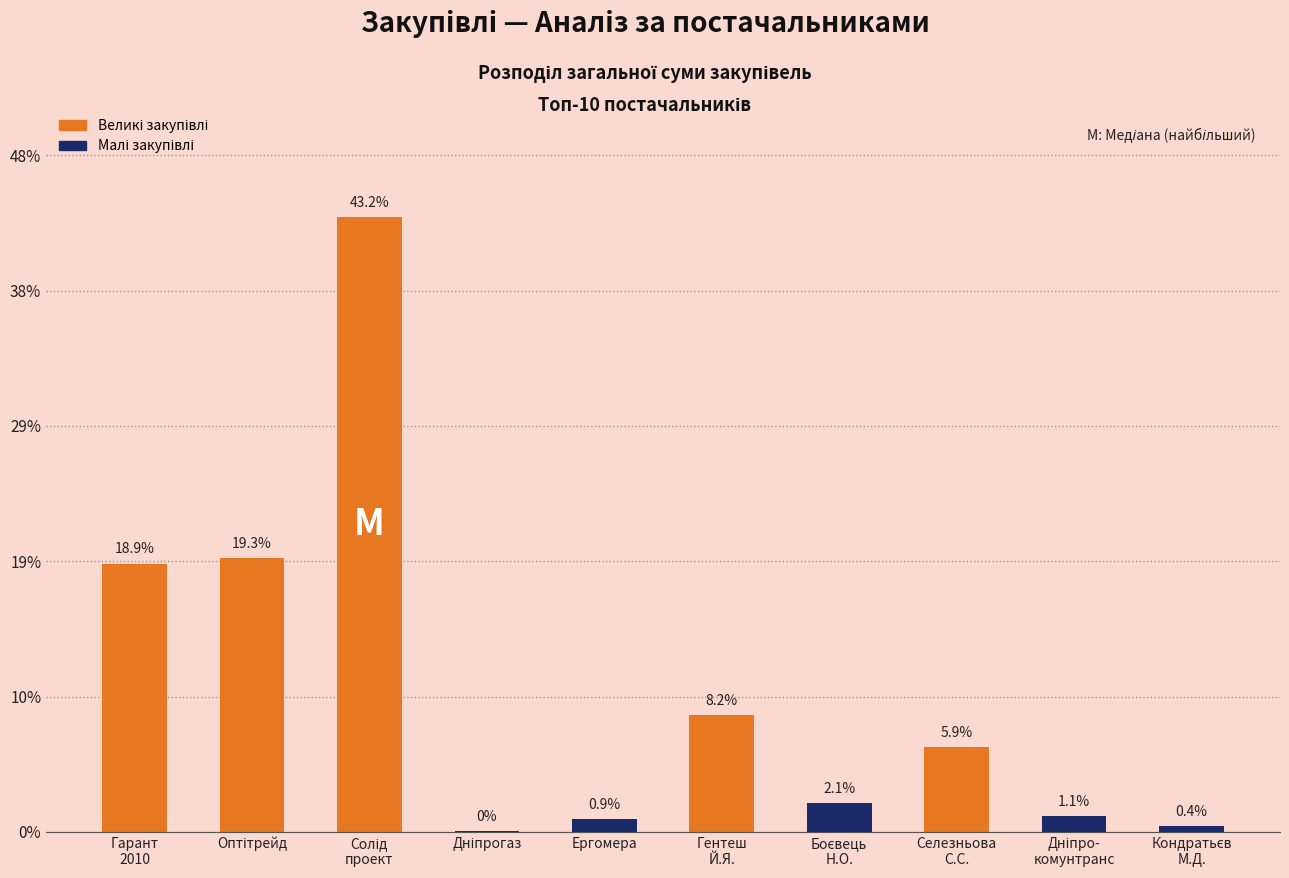

Count the number of values greater than 10800.

4